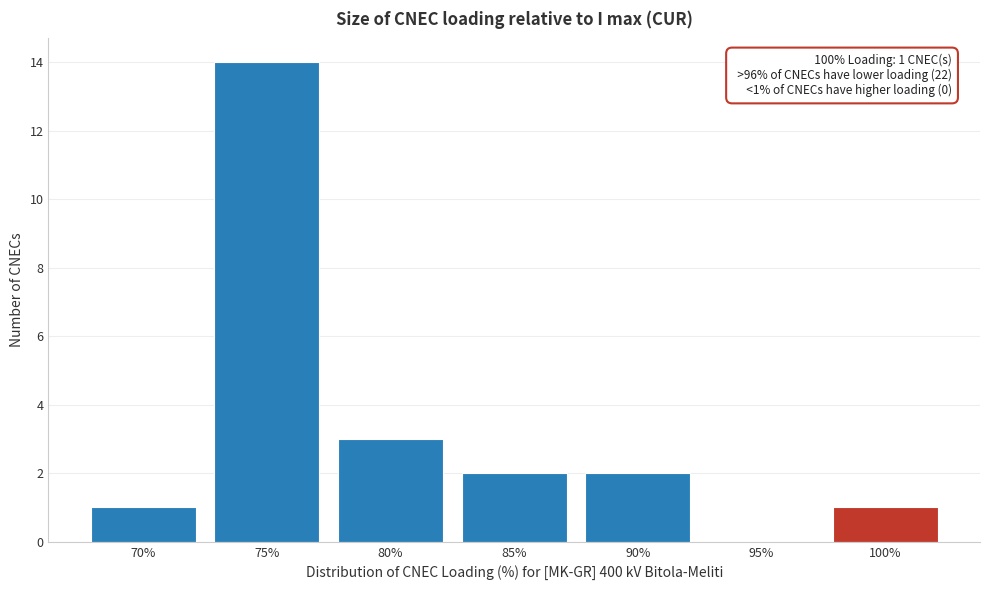

Reading right to left, transcribe all the data shown in this chart.

100%=1	95%=0	90%=2	85%=2	80%=3	75%=14	70%=1